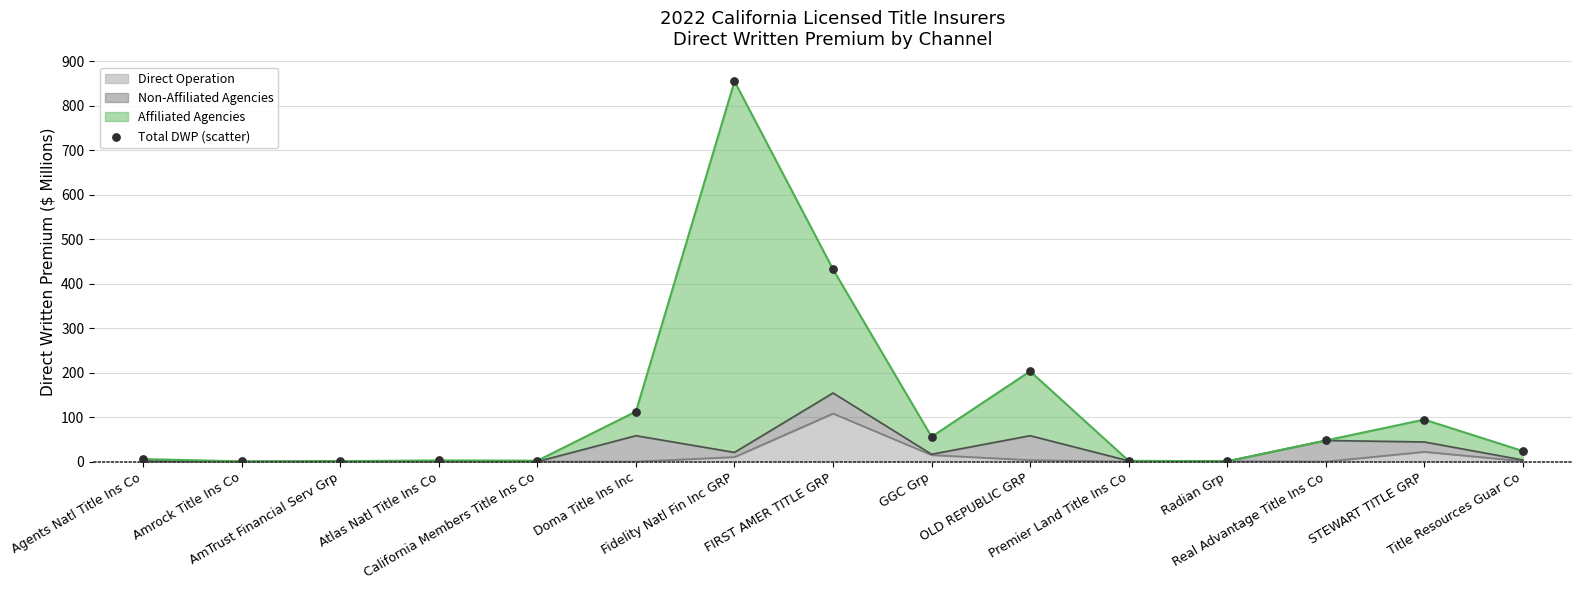

What is the change in value from Atlas Natl Title Ins Co to Fidelity Natl Fin Inc GRP?

+852.8